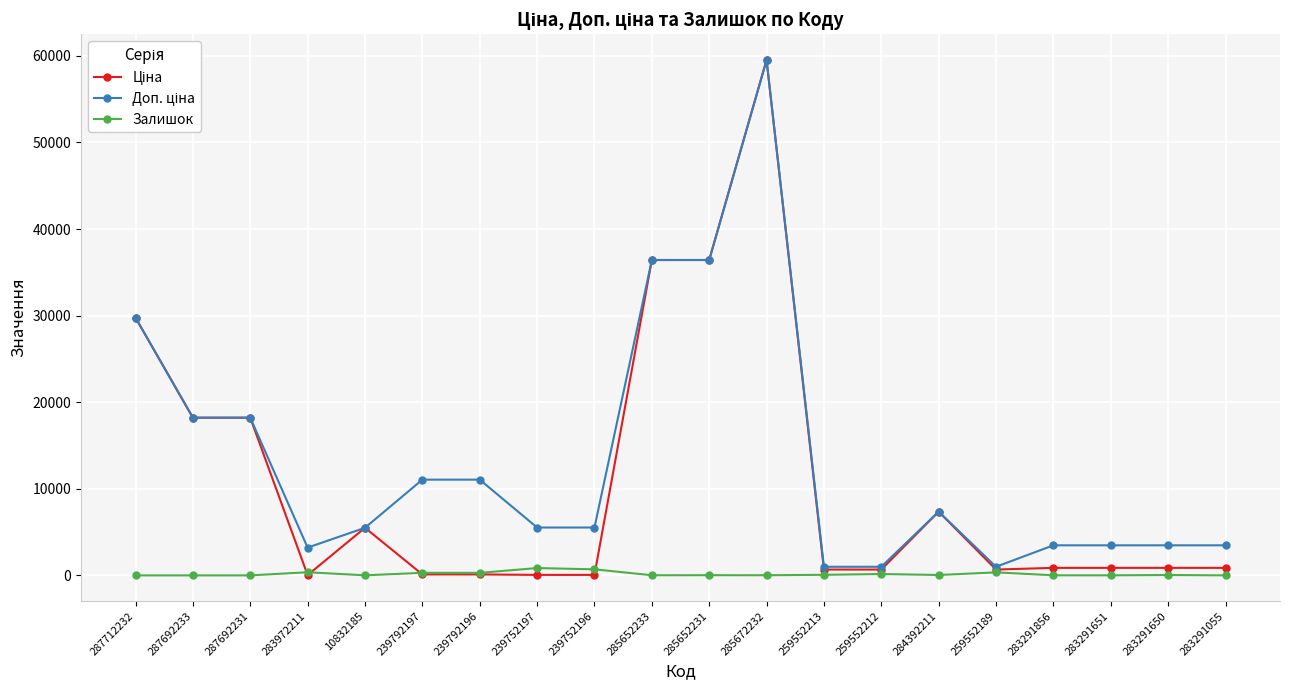

At which category is the sum across all series the highest?

285672232